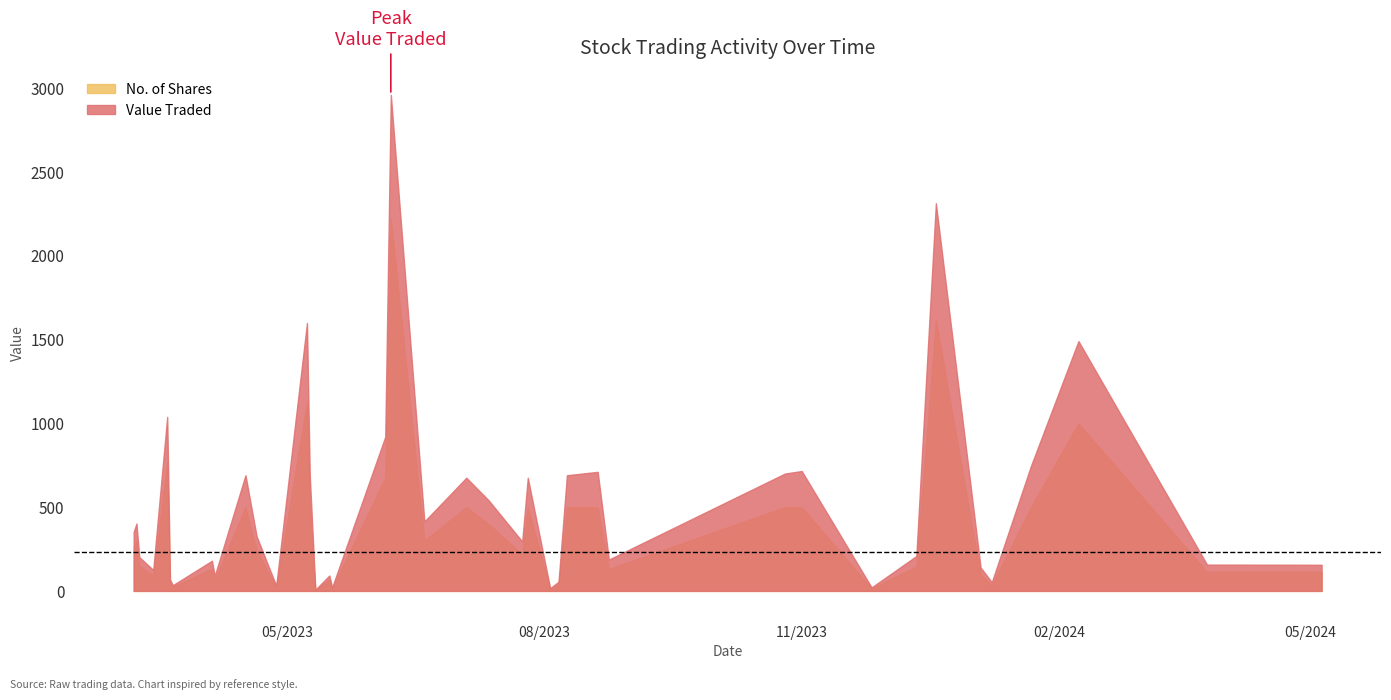

True or false: No. of Shares and Value Traded intersect in this chart.

False